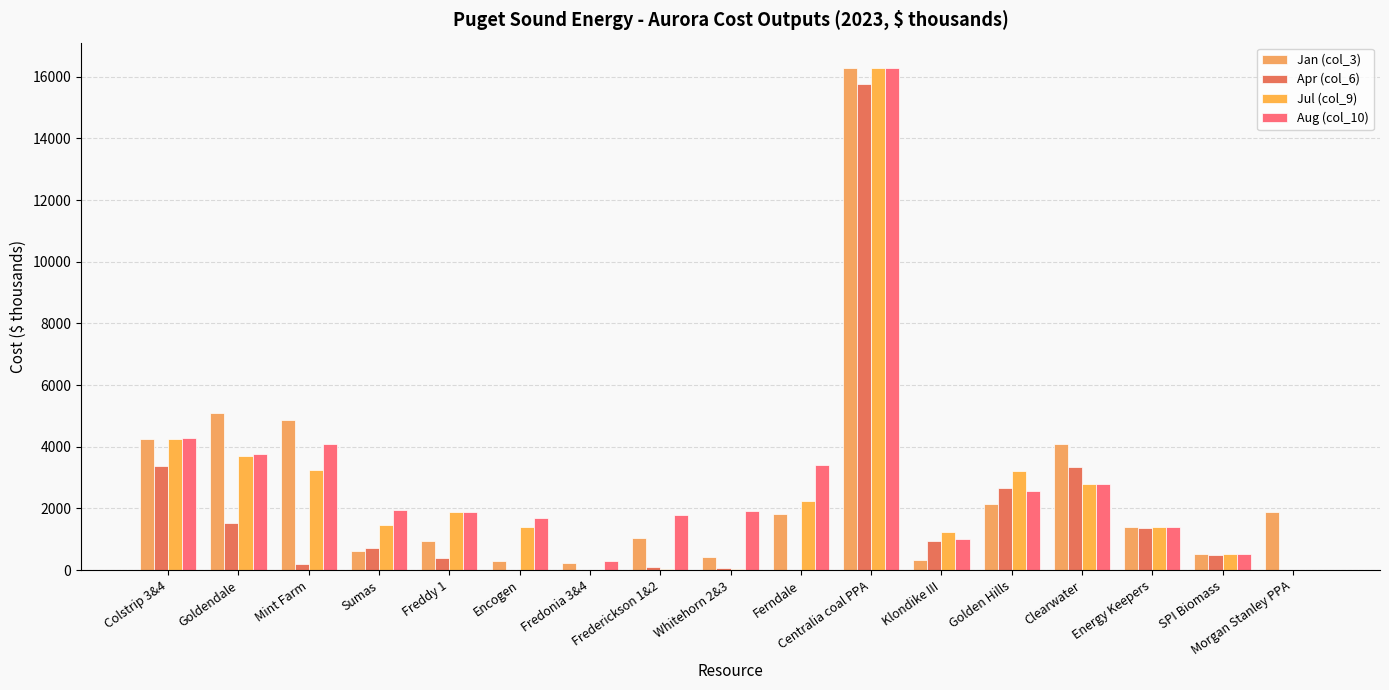

At Fredonia 3&4, list the series in order from largest to smallest.

Aug (col_10), Jan (col_3), Jul (col_9), Apr (col_6)